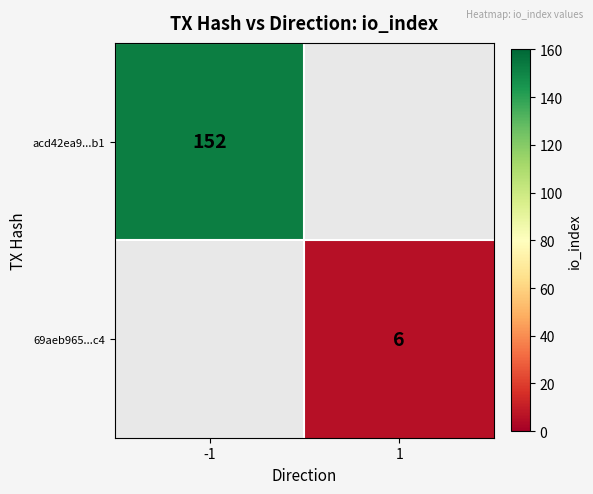

Is it true that 69aeb965...c4 equals 1 at 1?

False